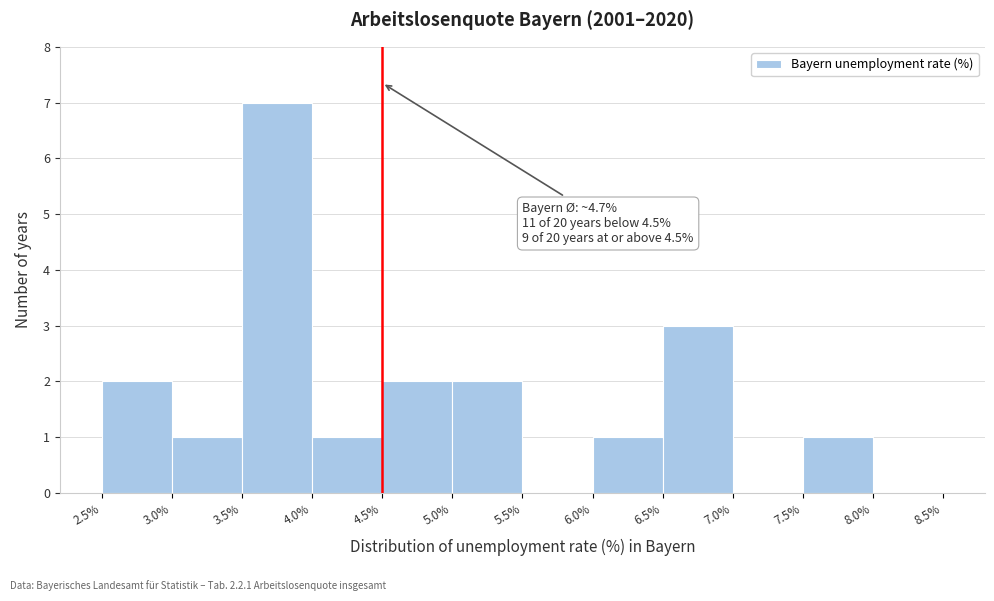

Which range on the x-axis has the tallest bar?

3.5% to 4.0%